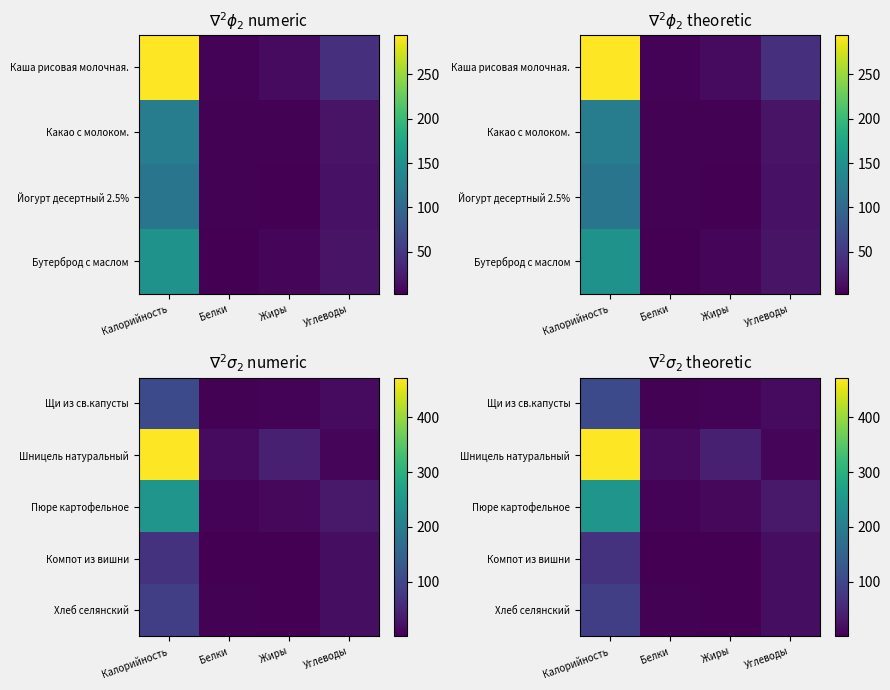

At which label is Щи из св.капусты closest to 54?

Углеводы